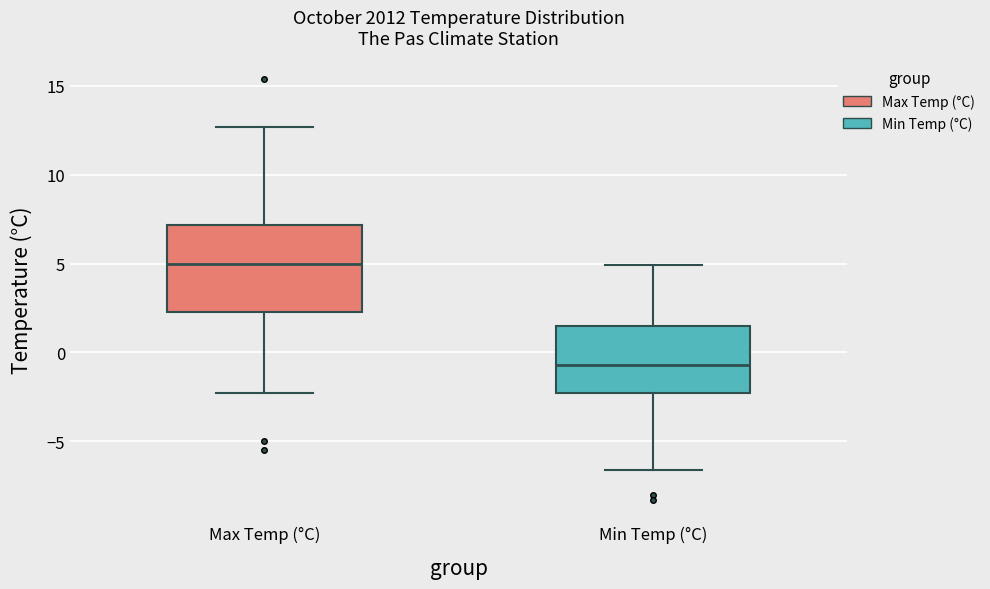

Reading left to right, read every box against the y-axis: the position of its median line, the range the box covers, and the ends of its whiskers. The values are not printed on the chart, so give them approximately, as read against the axis.

Max Temp (°C): median 5.0, box 2.5 to 7.0, whiskers -2.5 to 12.5
Min Temp (°C): median -0.5, box -2.5 to 1.5, whiskers -6.5 to 5.0